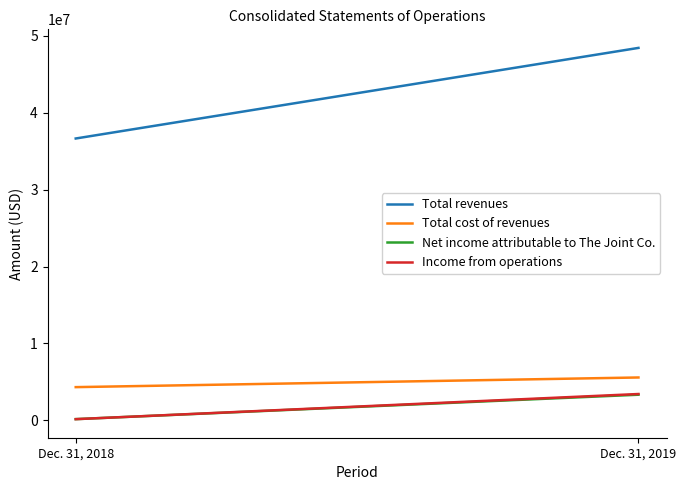

What is the value of the Total cost of revenues point at the 2nd from the left?

5565917